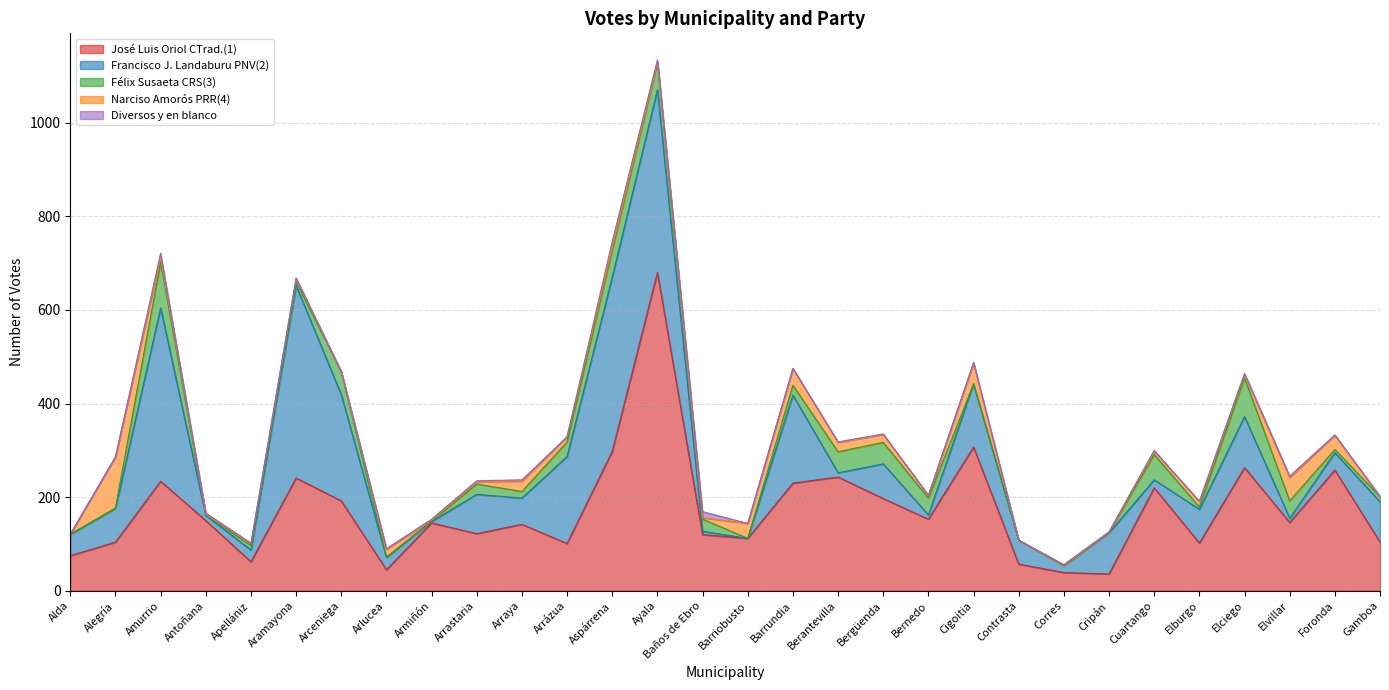

What is the total value across all series at Cripán?

126